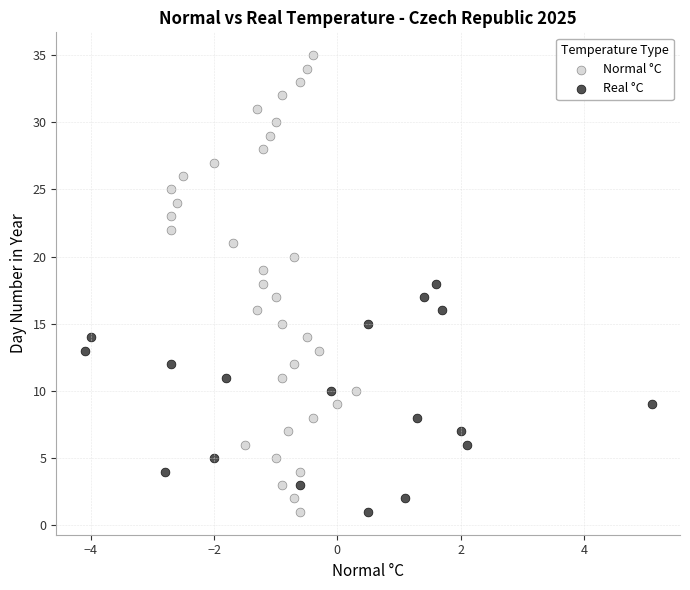

Which series reaches the maximum Y coordinate?

Normal °C